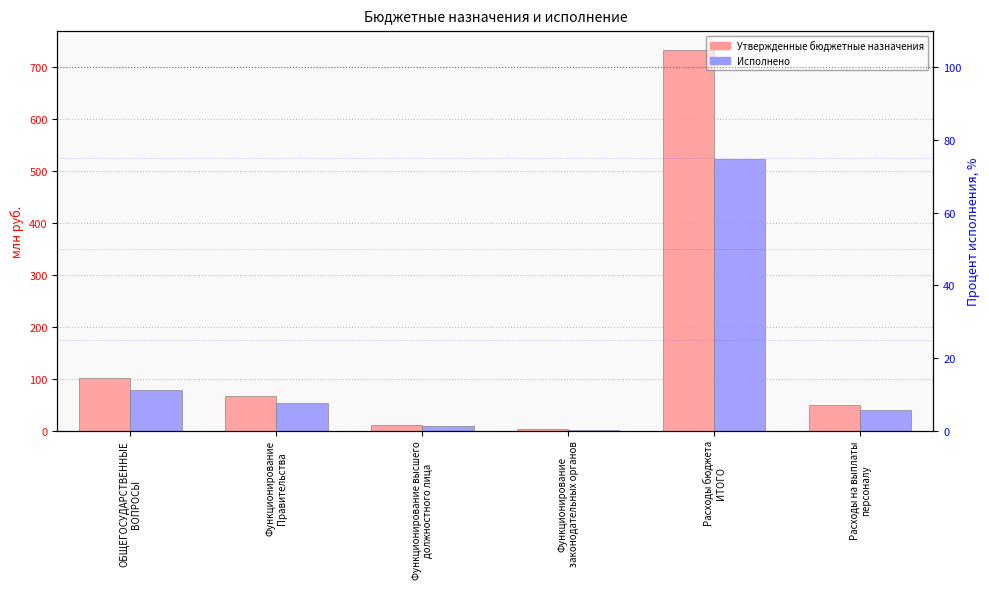

What is the difference between the highest and lowest values at Функционирование высшего
должностного лица?

2.0